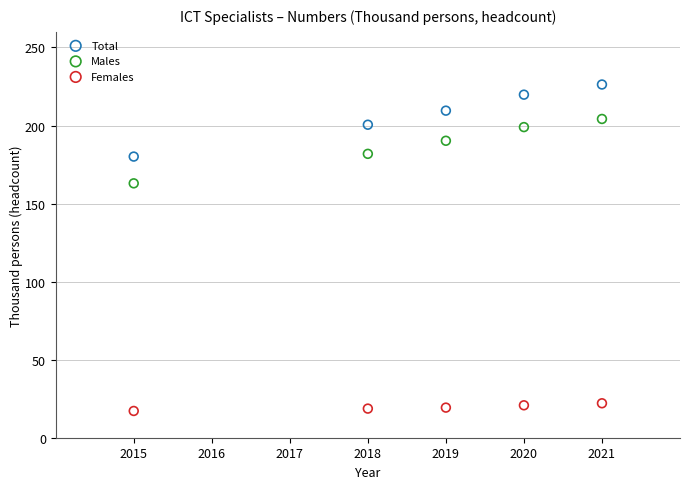

What are all the series names shown in the legend?

Total, Males, Females